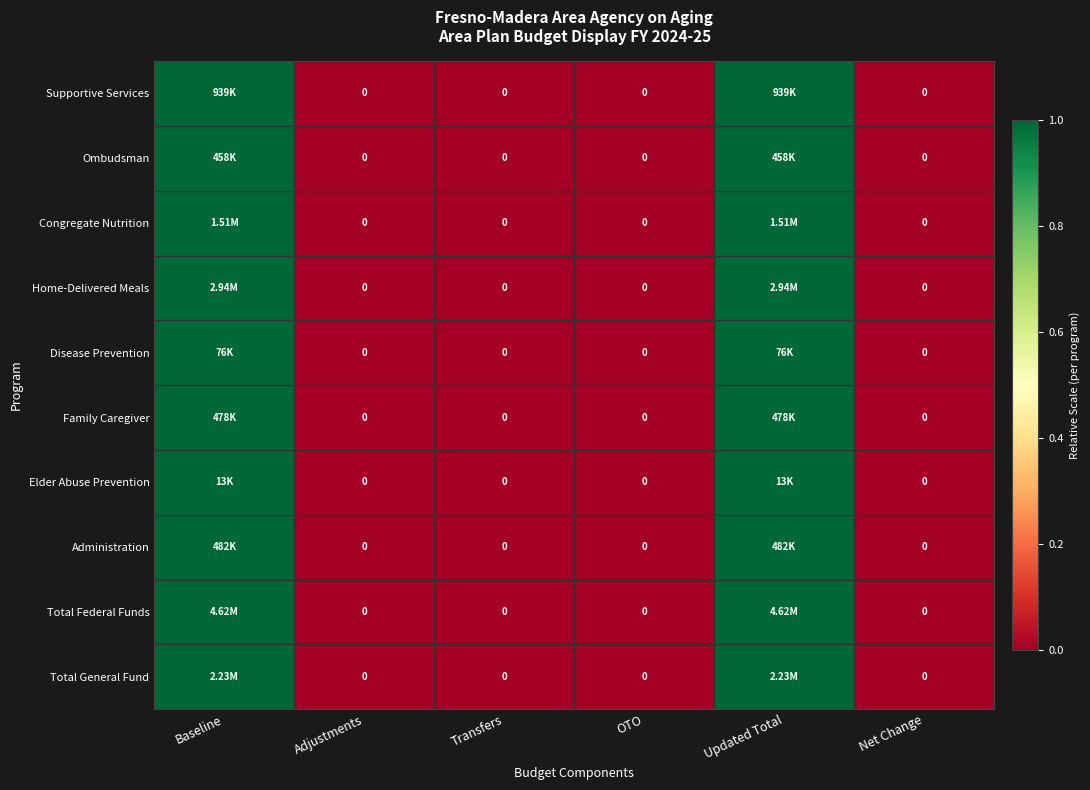

True or false: Total Federal Funds has a value of 1 at Updated Total.

True